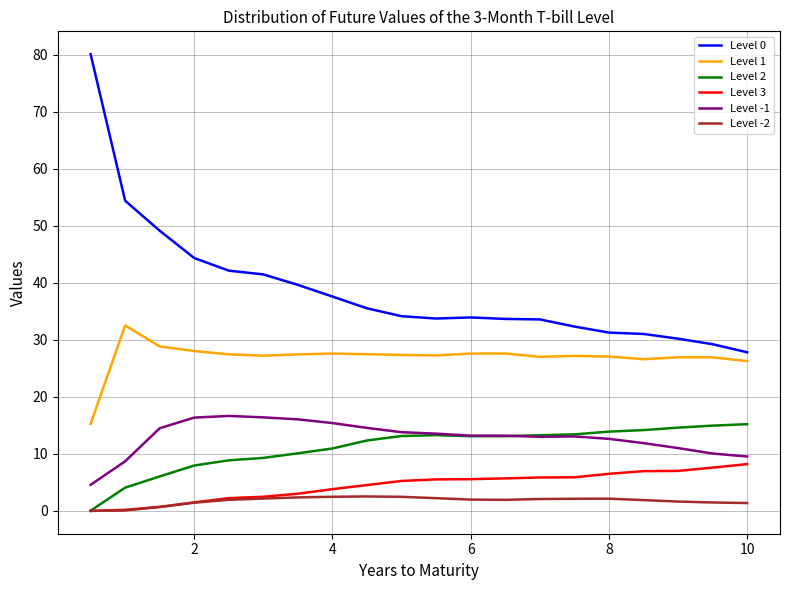

True or false: Level 3 and Level 1 intersect in this chart.

False